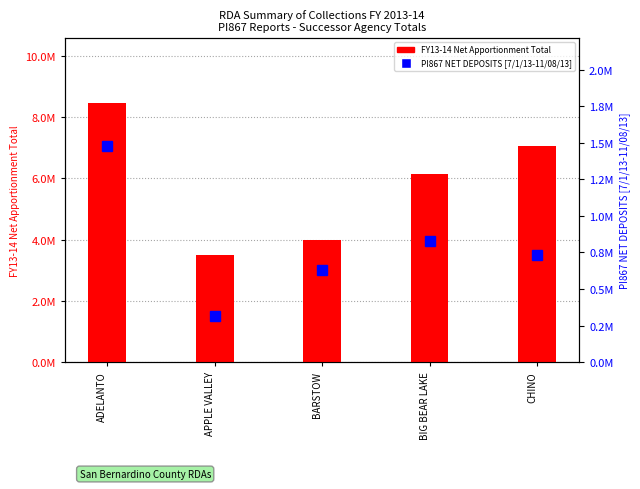

What is the label of the 5th bar from the left?

CHINO